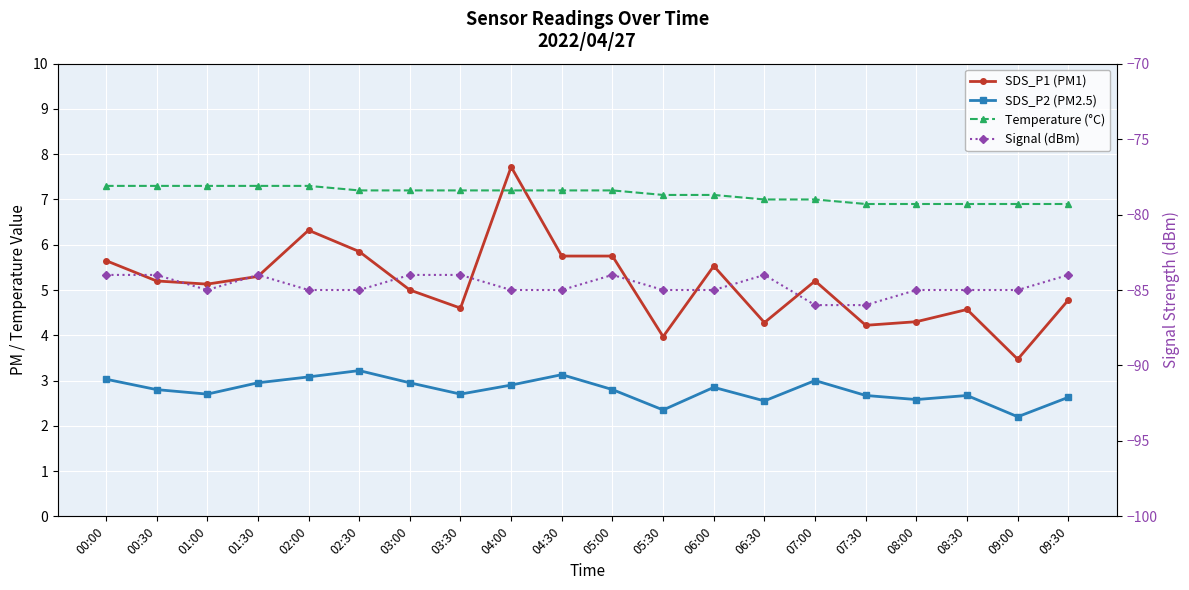

Rank the categories by SDS_P2 (PM2.5) value from highest to lowest.

02:30, 04:30, 02:00, 00:00, 07:00, 01:30, 03:00, 04:00, 06:00, 00:30, 05:00, 01:00, 03:30, 07:30, 08:30, 09:30, 08:00, 06:30, 05:30, 09:00